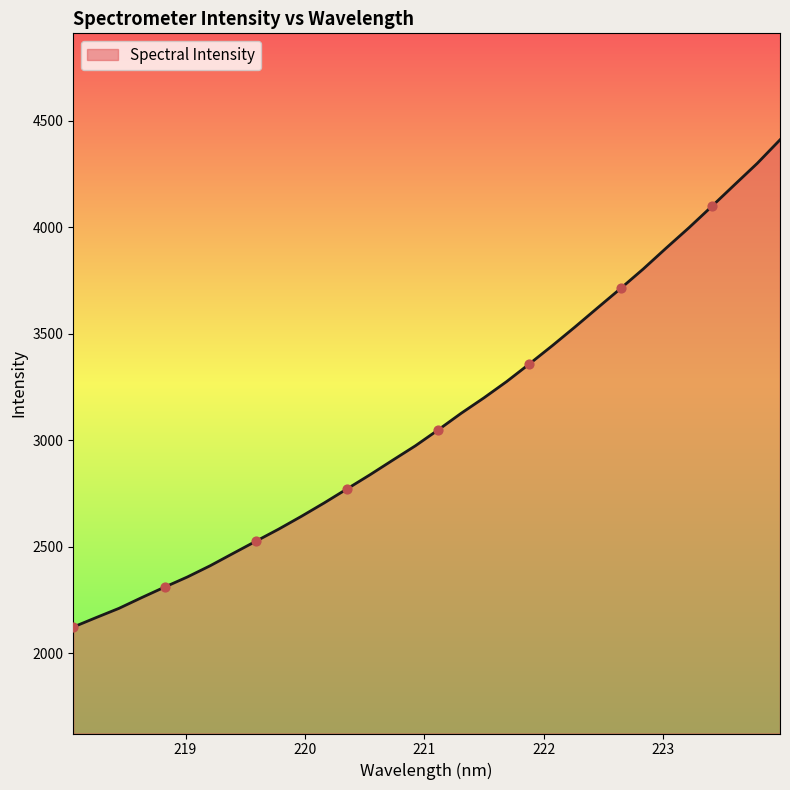

What is the minimum value shown in the chart?

2123.4